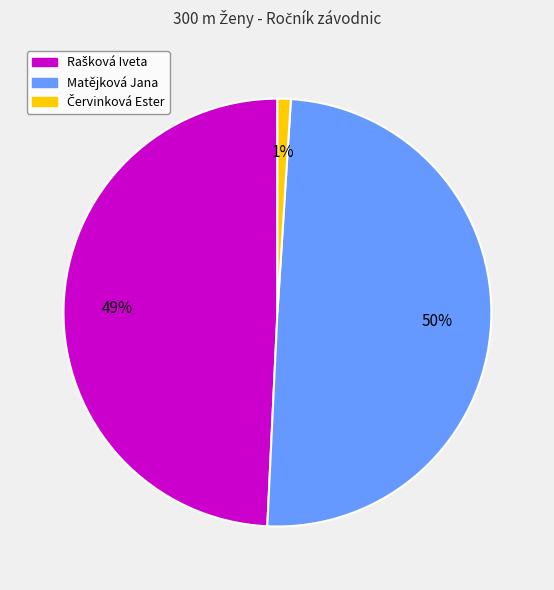

To the nearest percent, what portion does Matějková Jana represent?

50%